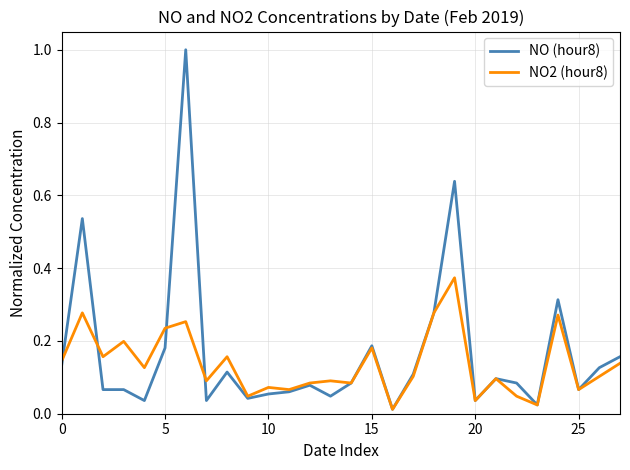

What are all the series names shown in the legend?

NO (hour8), NO2 (hour8)